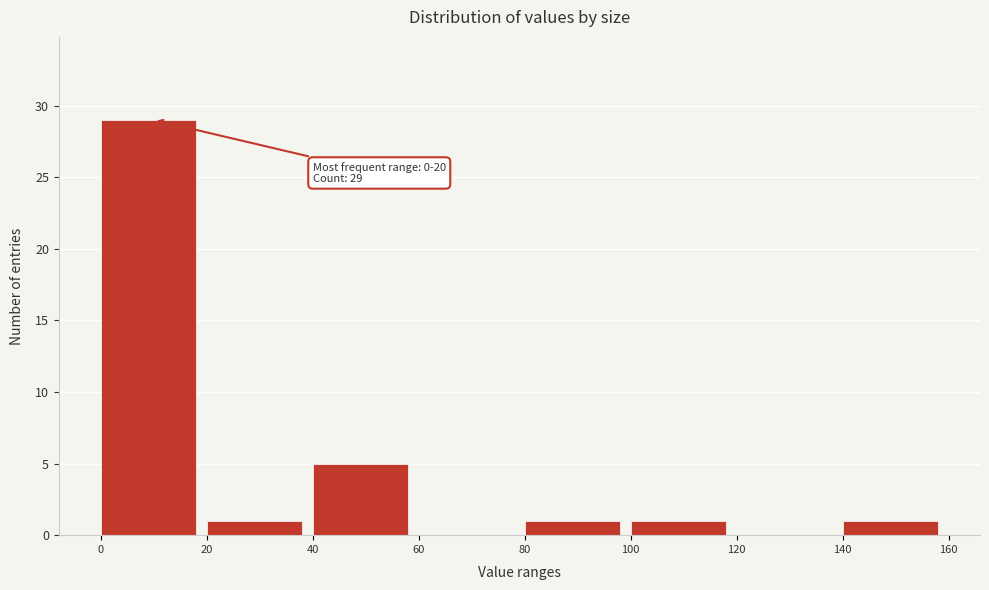

Which range on the x-axis has the tallest bar?

0 to 20